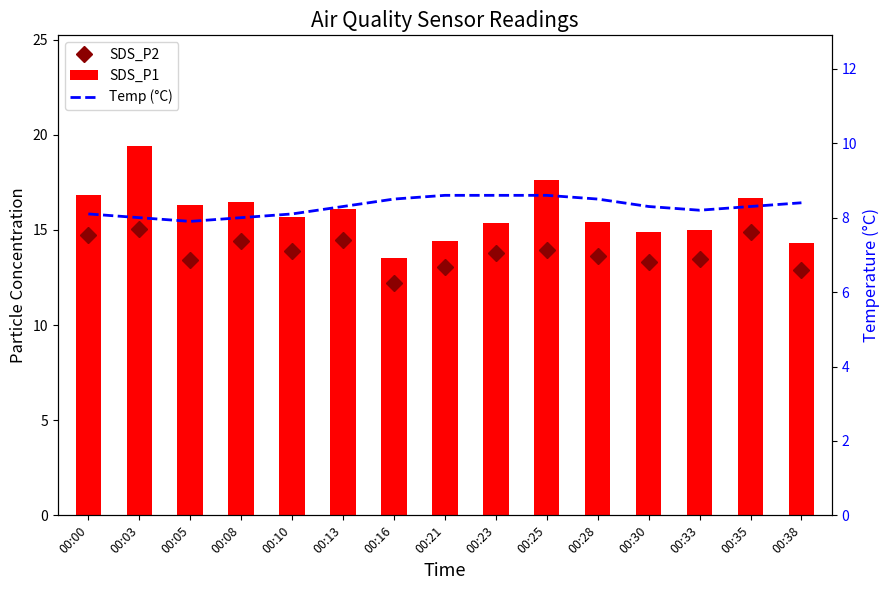

Reading left to right, transcribe all the data shown in this chart.

SDS_P2: 00:00=14.7	00:03=15.0	00:05=13.4	00:08=14.4	00:10=13.9	00:13=14.5	00:16=12.2	00:21=13.0	00:23=13.8	00:25=13.9	00:28=13.6	00:30=13.3	00:33=13.5	00:35=14.9	00:38=12.9
SDS_P1: 00:00=16.8	00:03=19.4	00:05=16.3	00:08=16.5	00:10=15.7	00:13=16.1	00:16=13.5	00:21=14.4	00:23=15.4	00:25=17.6	00:28=15.4	00:30=14.9	00:33=15.0	00:35=16.7	00:38=14.3
Temp (°C): 00:00=8.1	00:03=8.0	00:05=7.9	00:08=8.0	00:10=8.1	00:13=8.3	00:16=8.5	00:21=8.6	00:23=8.6	00:25=8.6	00:28=8.5	00:30=8.3	00:33=8.2	00:35=8.3	00:38=8.4